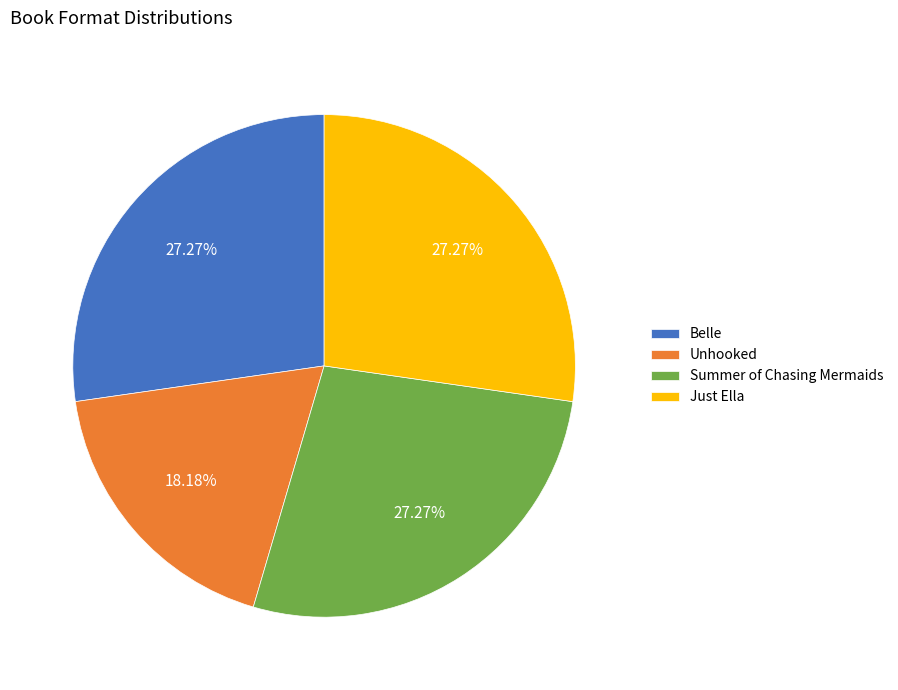

The Just Ella slice represents 27% of the pie. True or false?

True